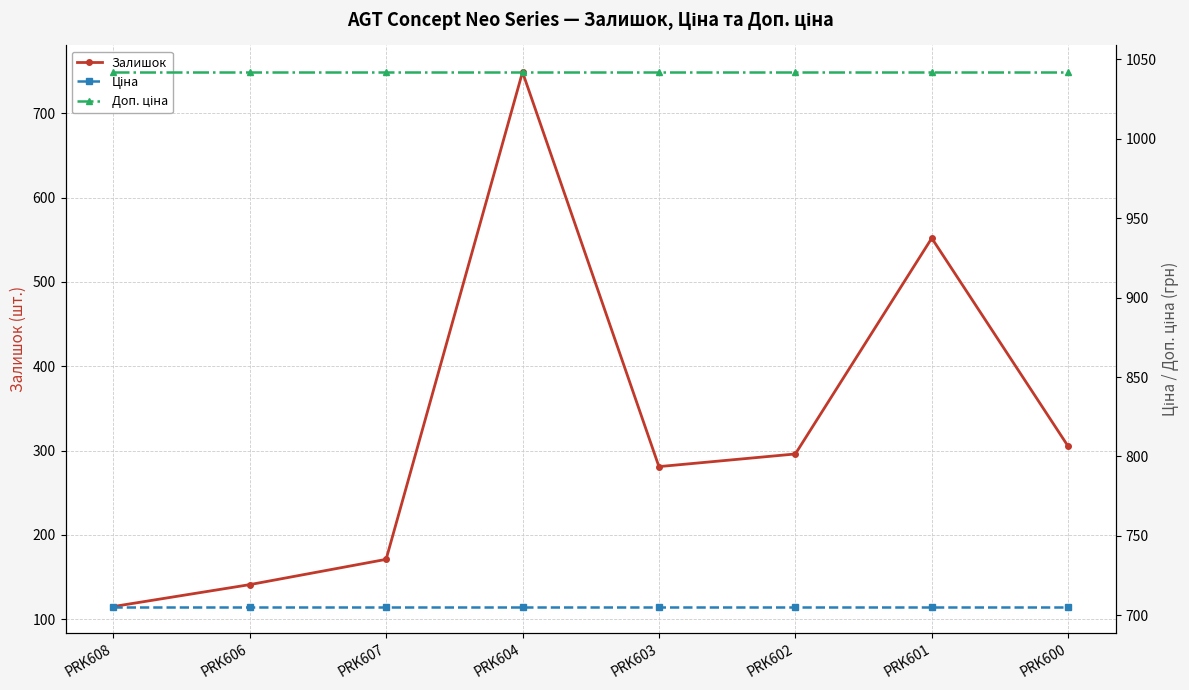

What is the total value across all series at PRK606?

1888.5